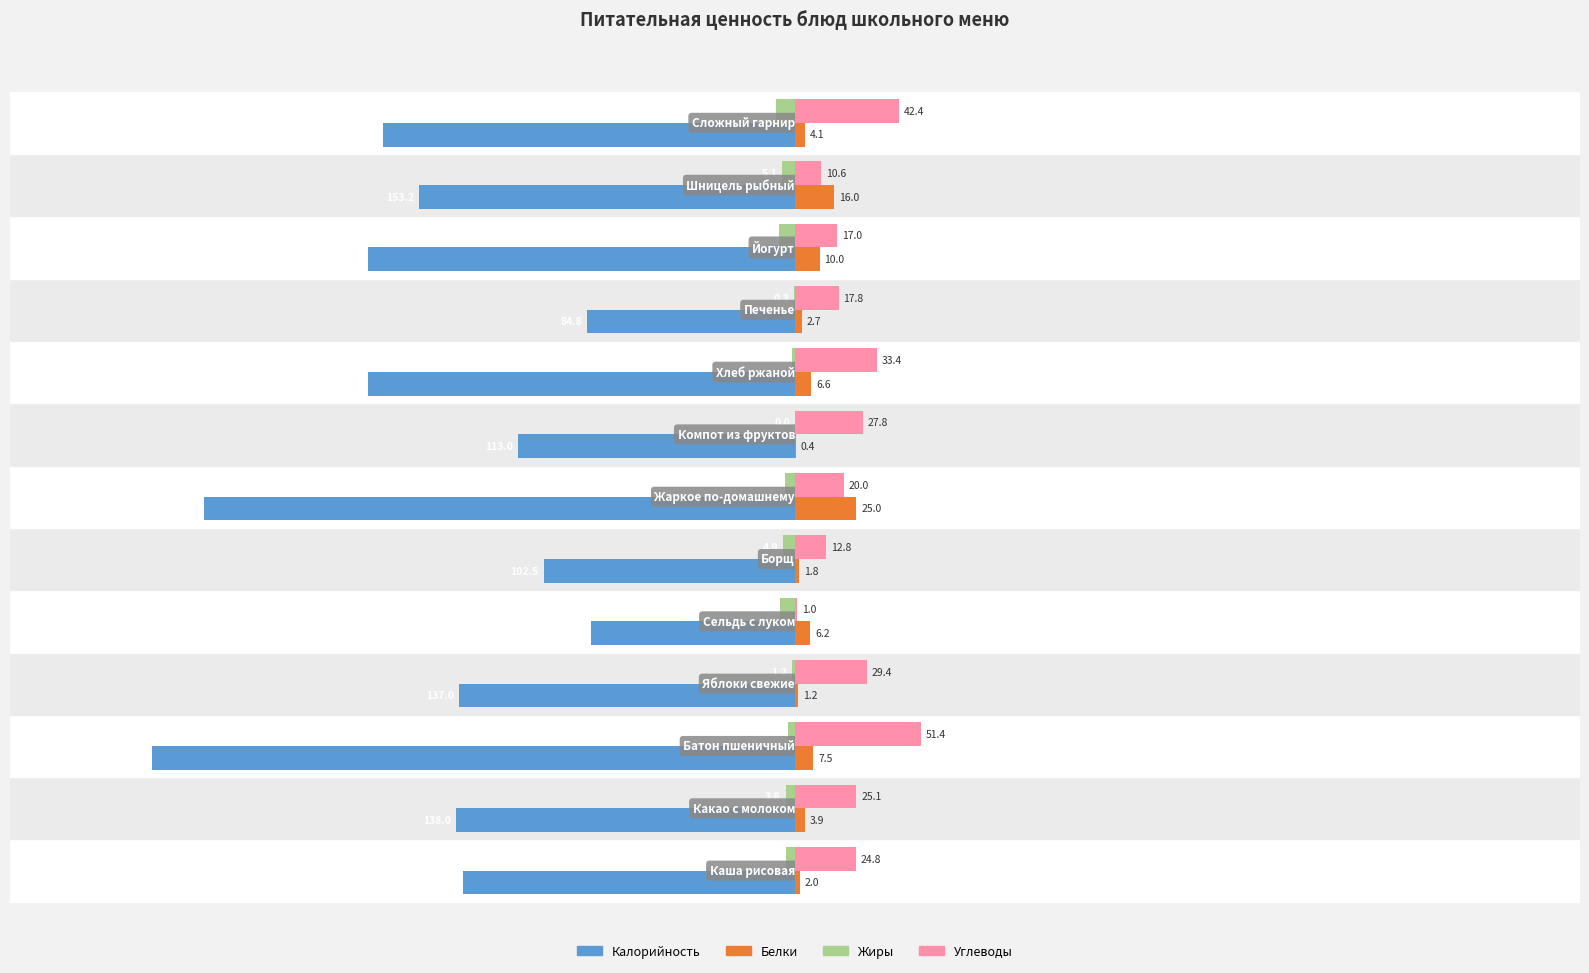

Is the value of Углеводы at −50 greater than the value of Жиры at −300?

Yes